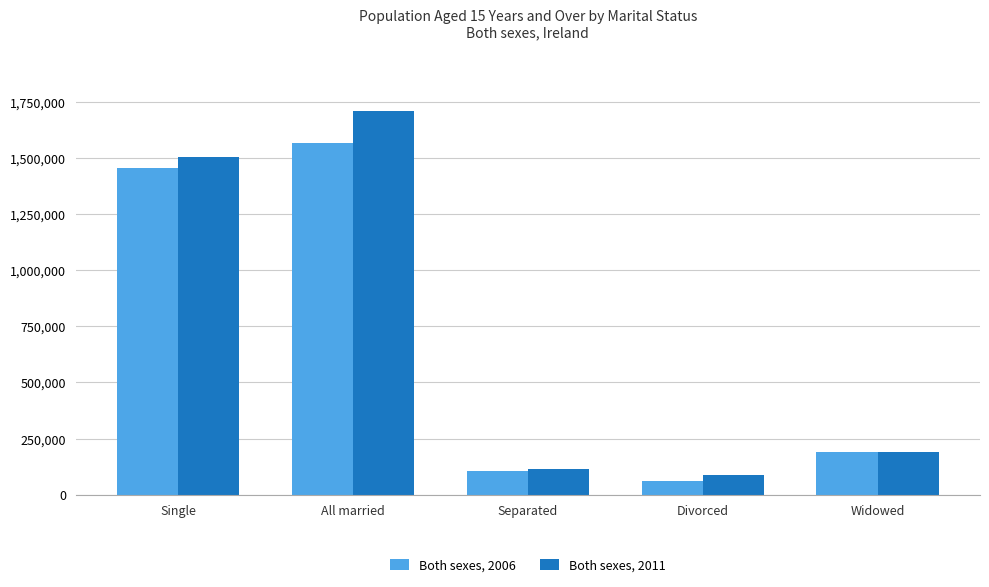

The Both sexes, 2006 series shows 190359 at Widowed. True or false?

True